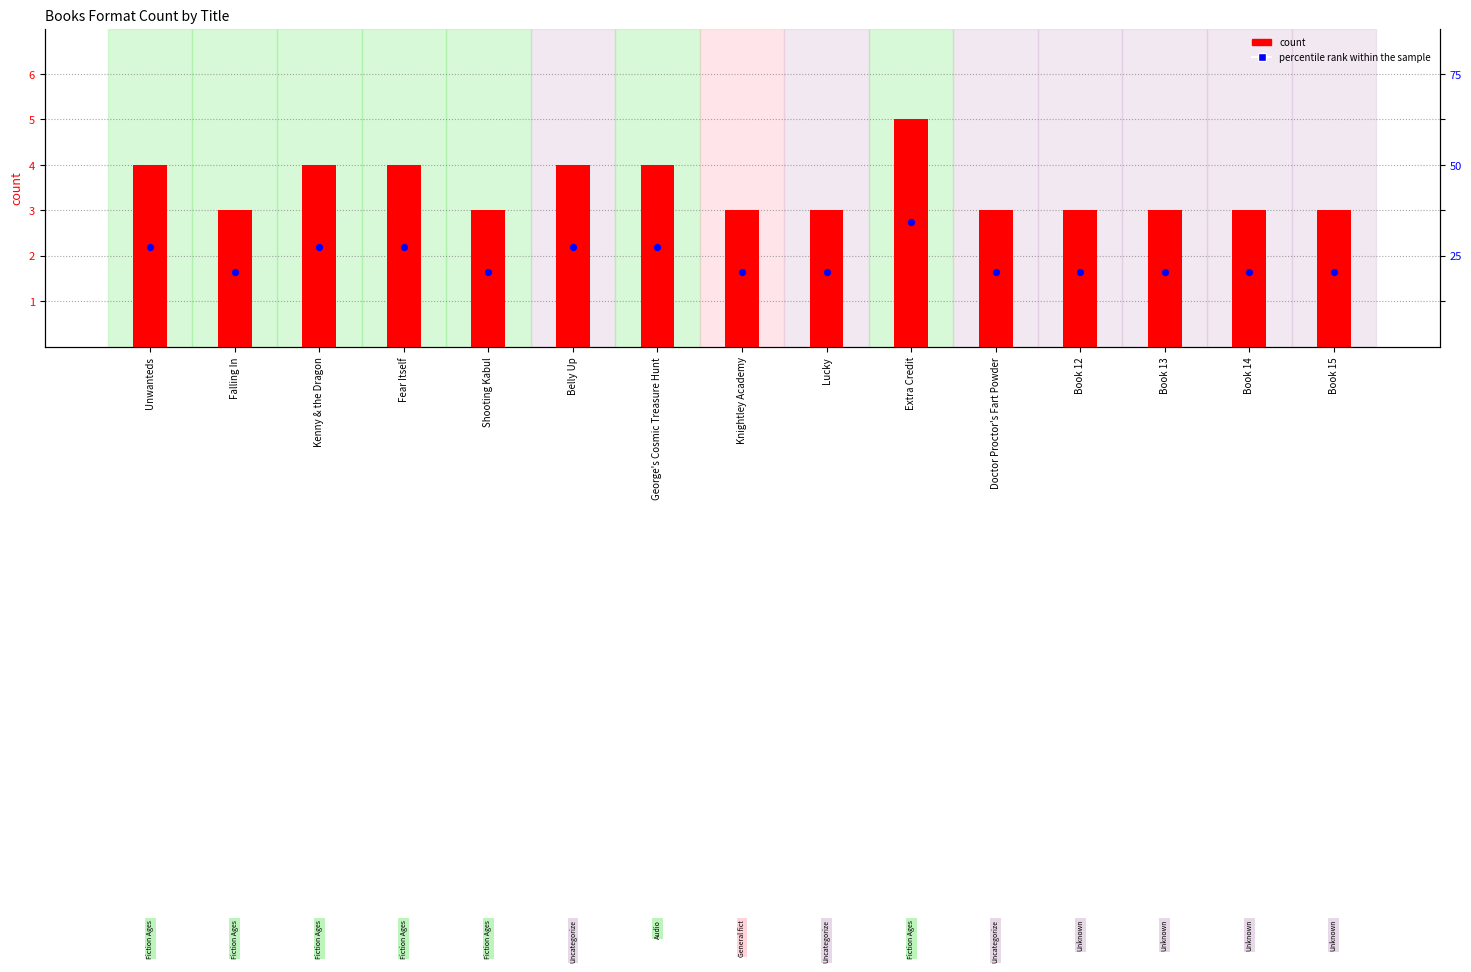

Which series contains the lowest Y value?

percentile rank within the sample